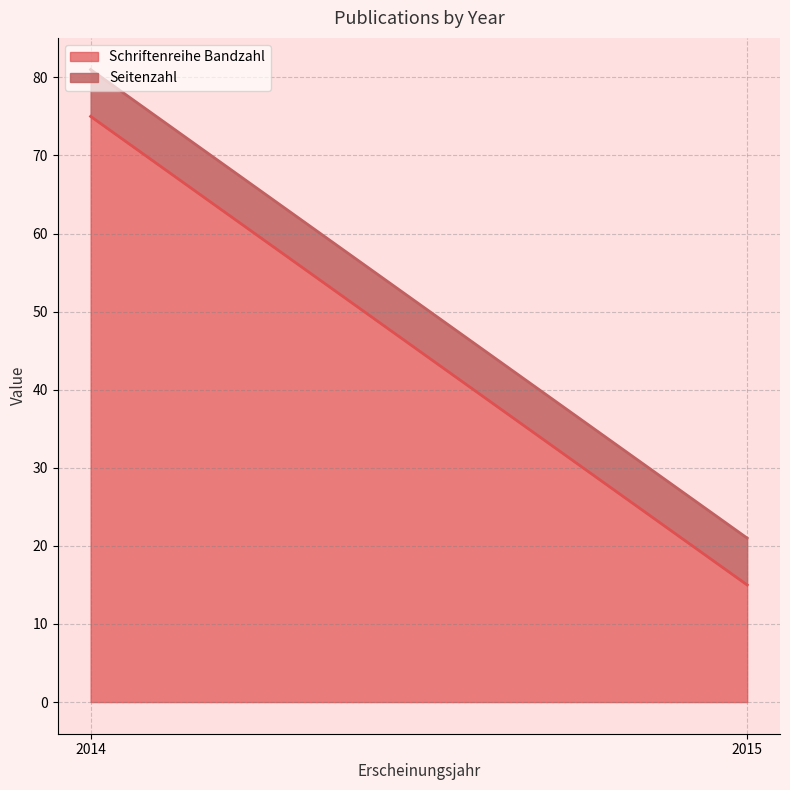

At which category is the sum across all series the highest?

2014